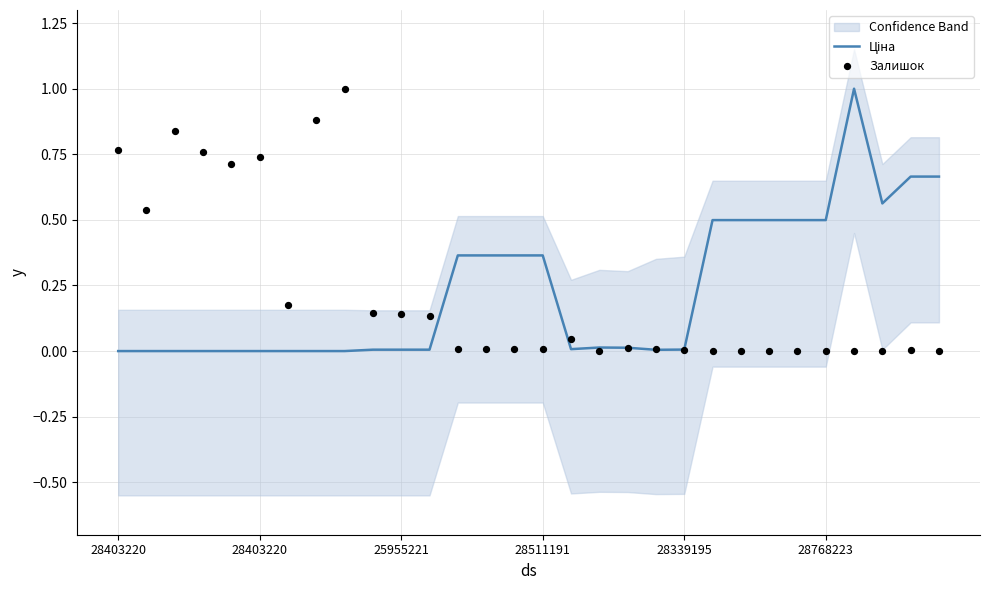

What are all the series names shown in the legend?

Ціна, Залишок